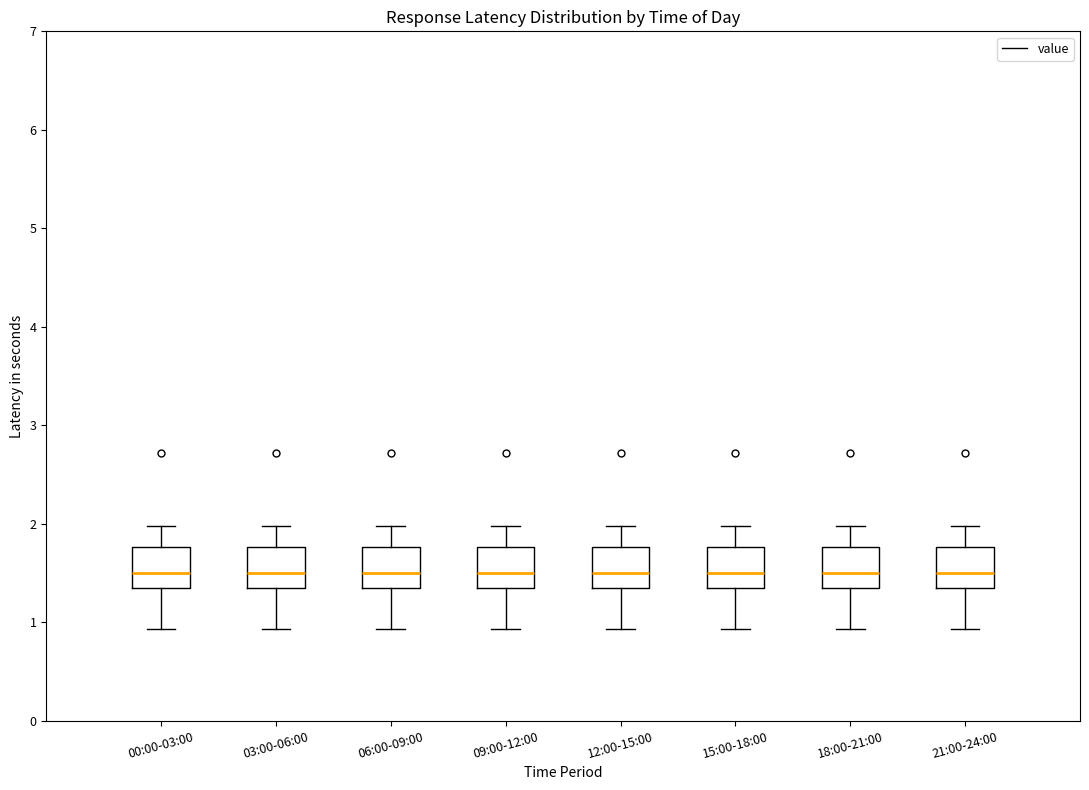

Reading left to right, read every box against the y-axis: the position of its median line, the range the box covers, and the ends of its whiskers. The values are not printed on the chart, so give them approximately, as read against the axis.

00:00-03:00: median 1.5, box 1.4 to 1.8, whiskers 0.9 to 2.0
03:00-06:00: median 1.5, box 1.4 to 1.8, whiskers 0.9 to 2.0
06:00-09:00: median 1.5, box 1.4 to 1.8, whiskers 0.9 to 2.0
09:00-12:00: median 1.5, box 1.4 to 1.8, whiskers 0.9 to 2.0
12:00-15:00: median 1.5, box 1.4 to 1.8, whiskers 0.9 to 2.0
15:00-18:00: median 1.5, box 1.4 to 1.8, whiskers 0.9 to 2.0
18:00-21:00: median 1.5, box 1.4 to 1.8, whiskers 0.9 to 2.0
21:00-24:00: median 1.5, box 1.4 to 1.8, whiskers 0.9 to 2.0